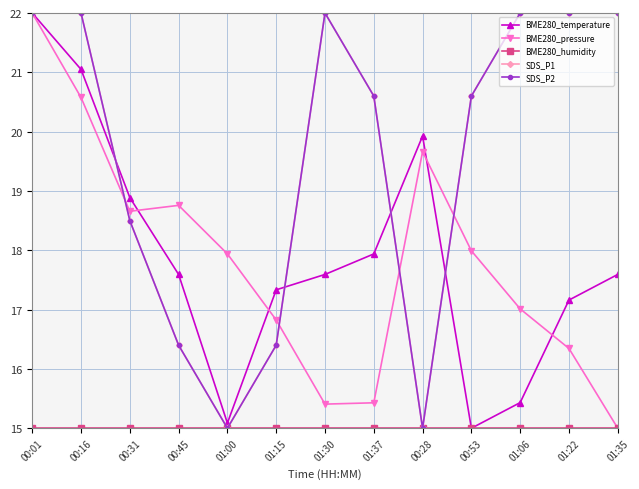

Which series has the largest range (max minus min)?

BME280_temperature